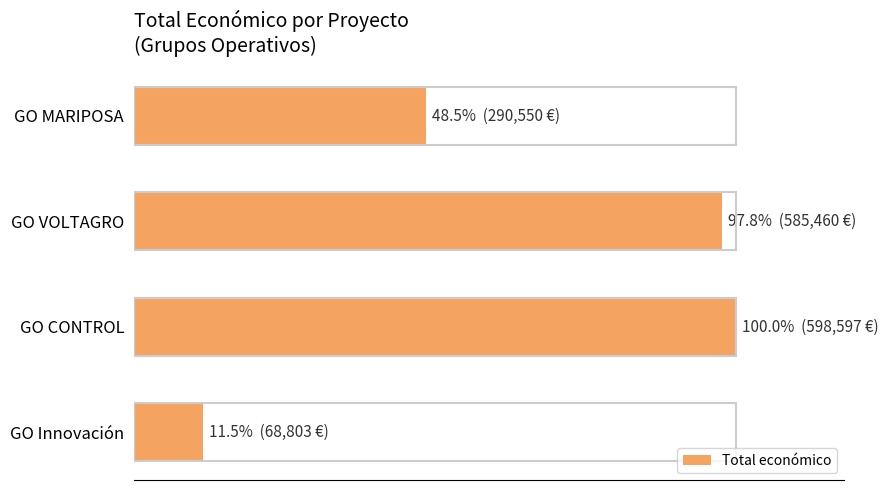

Does the chart contain any negative values?

No